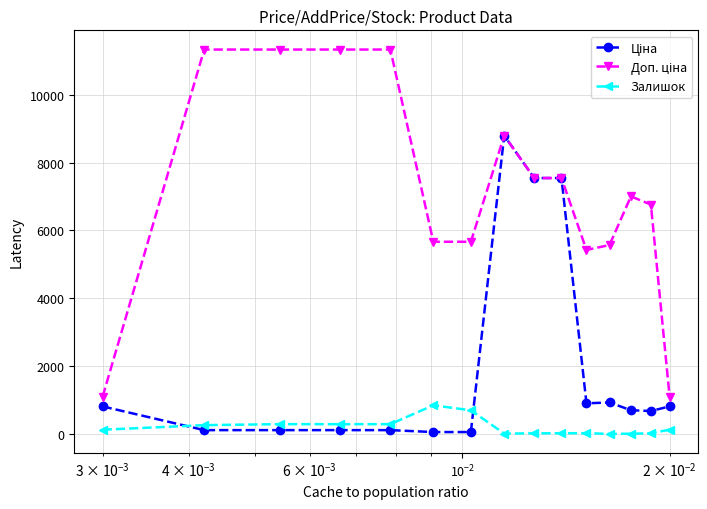

How many lines are shown in the chart?

3